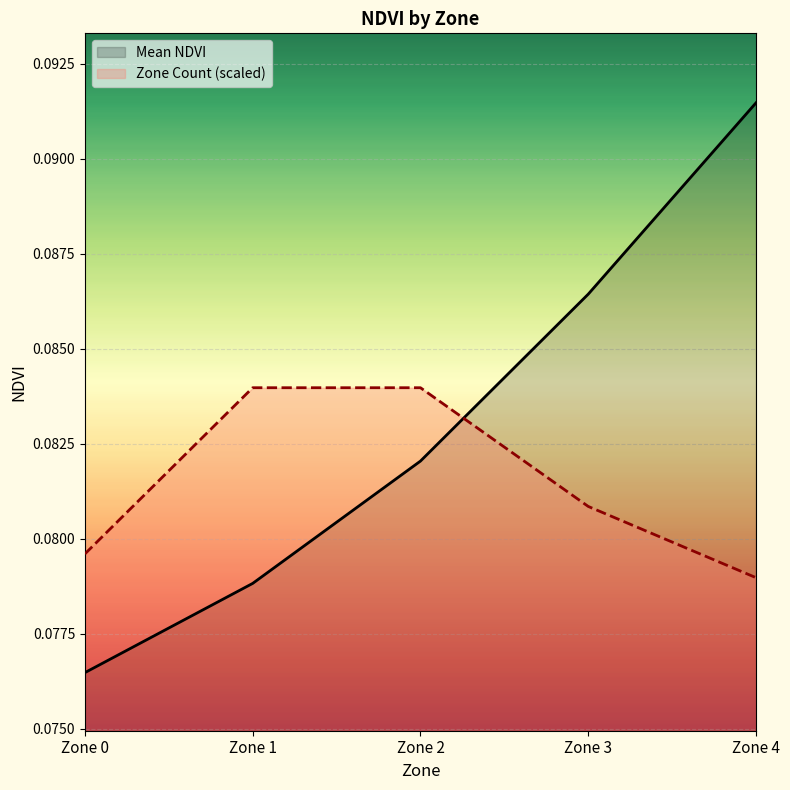

True or false: there are more than 2 points higher than both neighbors.

False